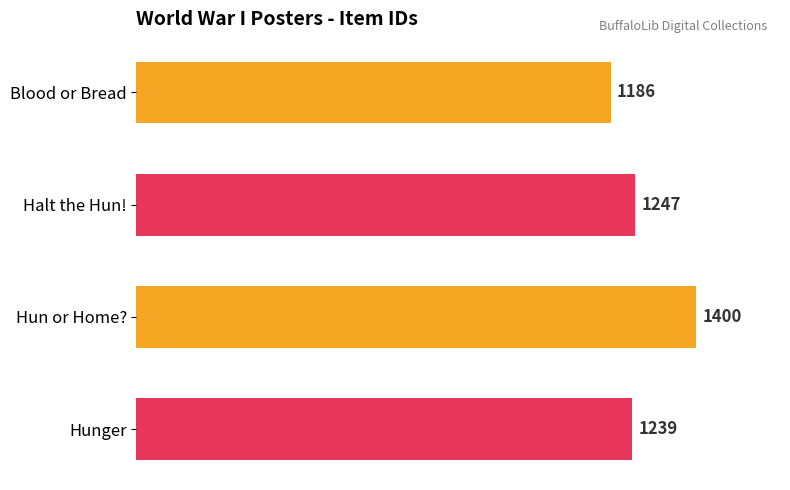

True or false: the data shows 293 at Blood or Bread.

False